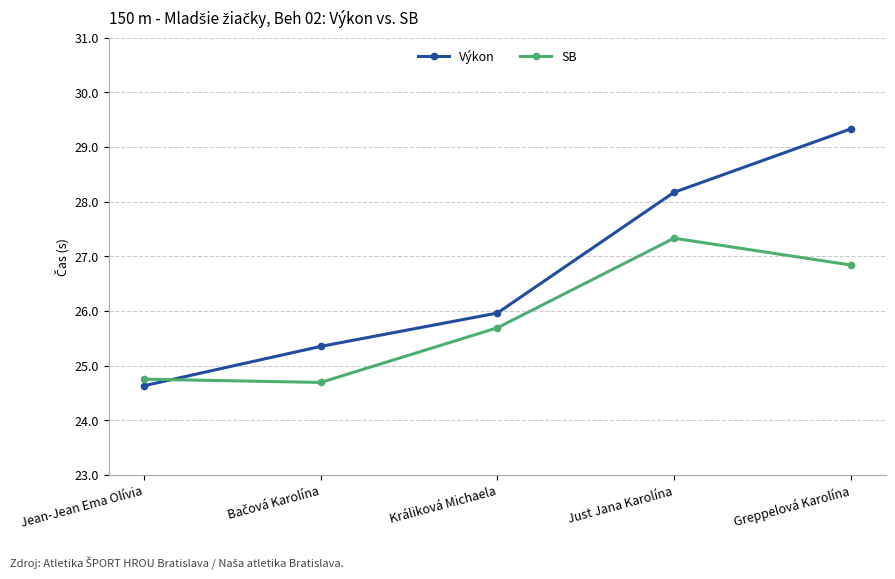

At which category is the sum across all series the highest?

Greppelová Karolína